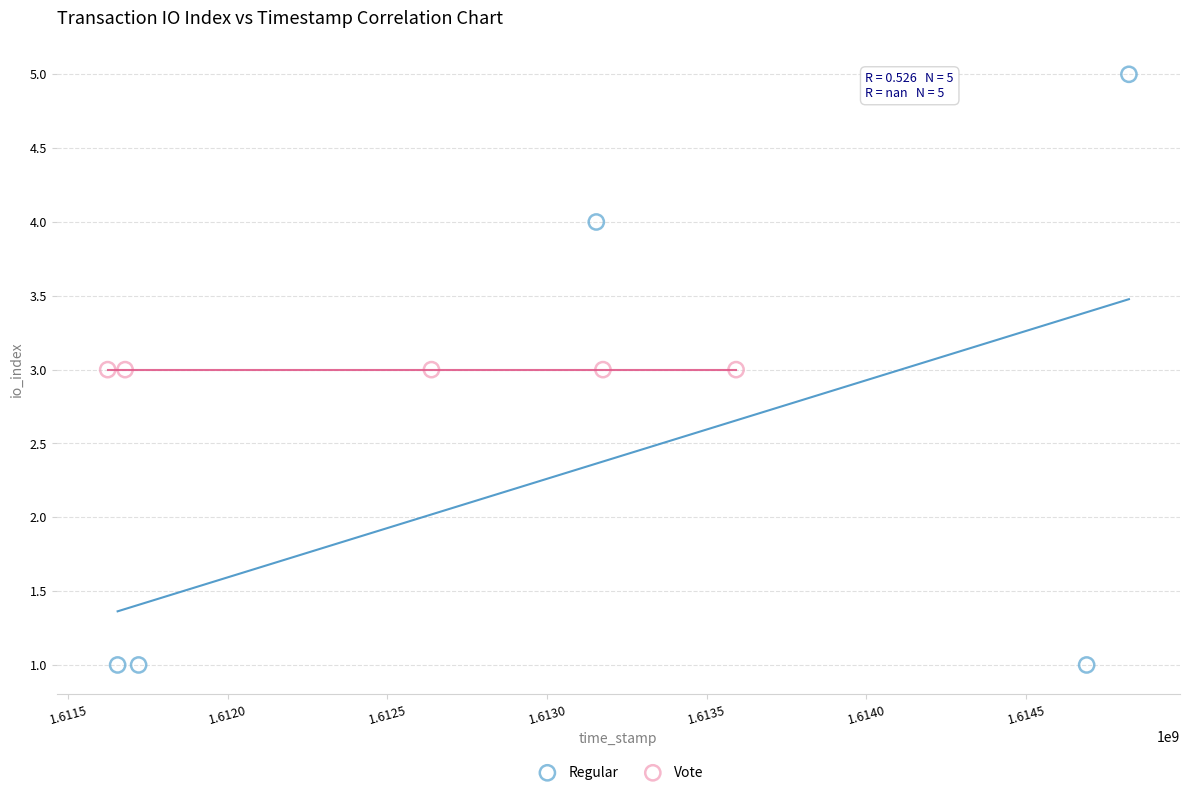

Which series contains the lowest Y value?

Regular